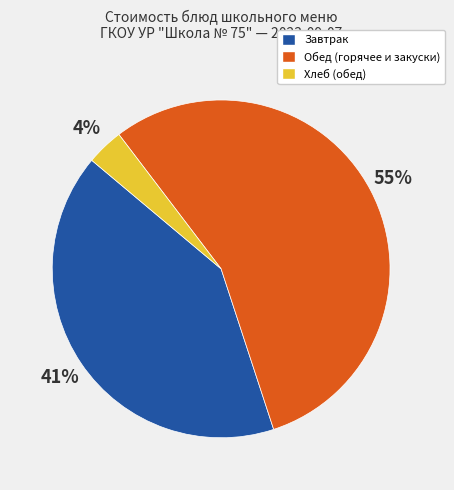

The Обед (горячее и закуски) slice represents 62% of the pie. True or false?

False